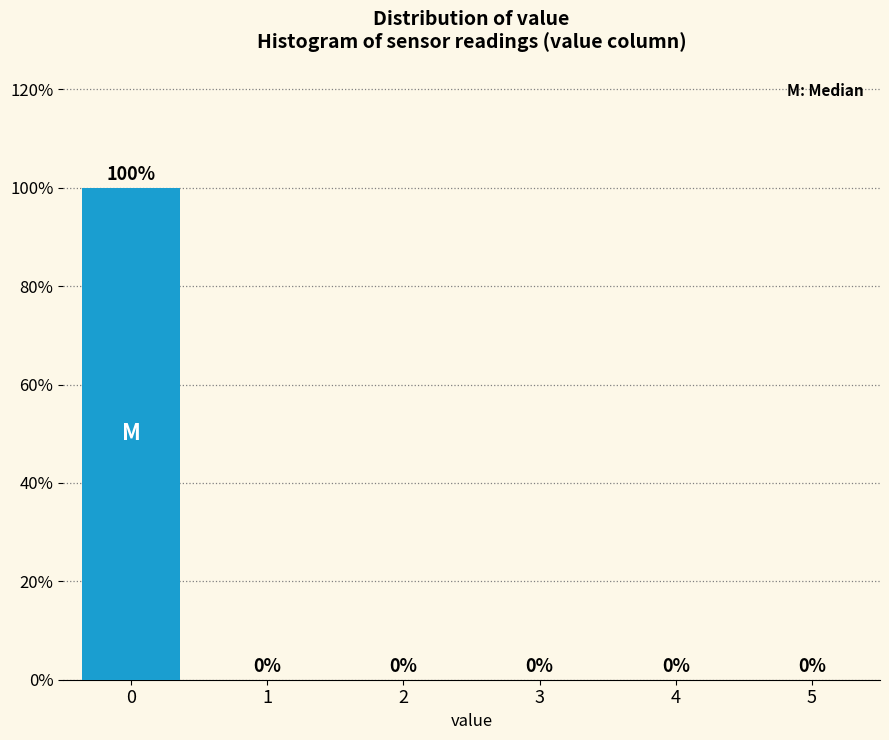

Reading left to right, what are all the values shown in this chart?

0=100	1=0	2=0	3=0	4=0	5=0